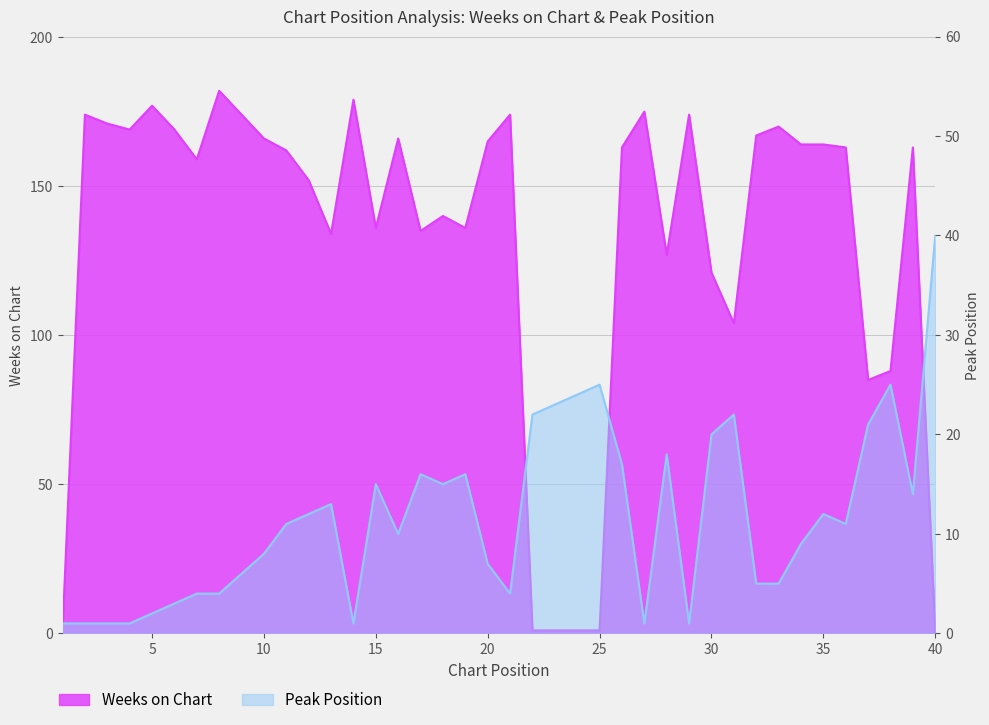

What is the sum of all Peak Position values?

466